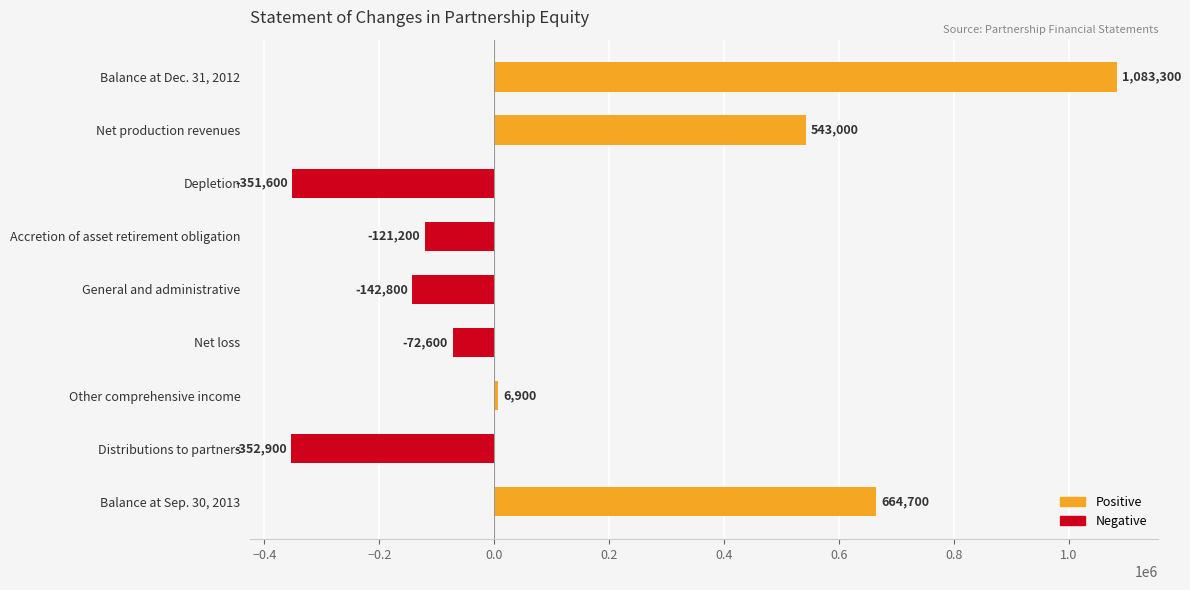

True or false: the data shows 747546 at Balance at Dec. 31, 2012.

False